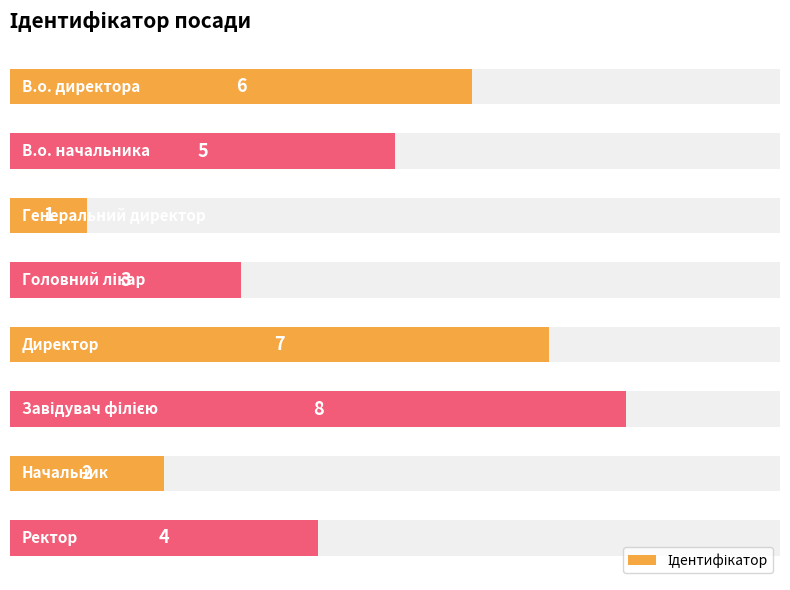

Read the value at 5.

8